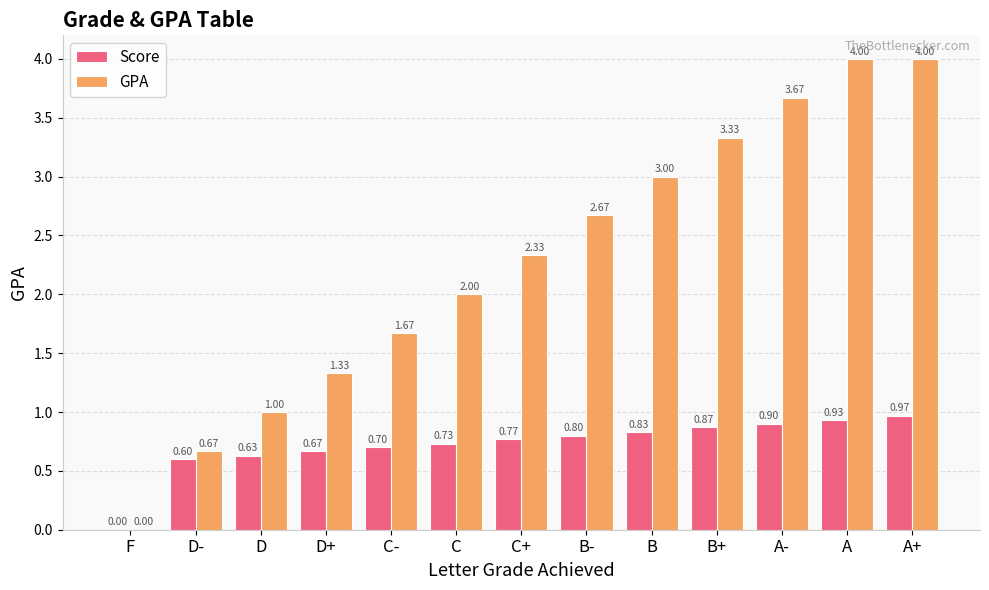

Between B and B+, which series saw the biggest shift?

GPA